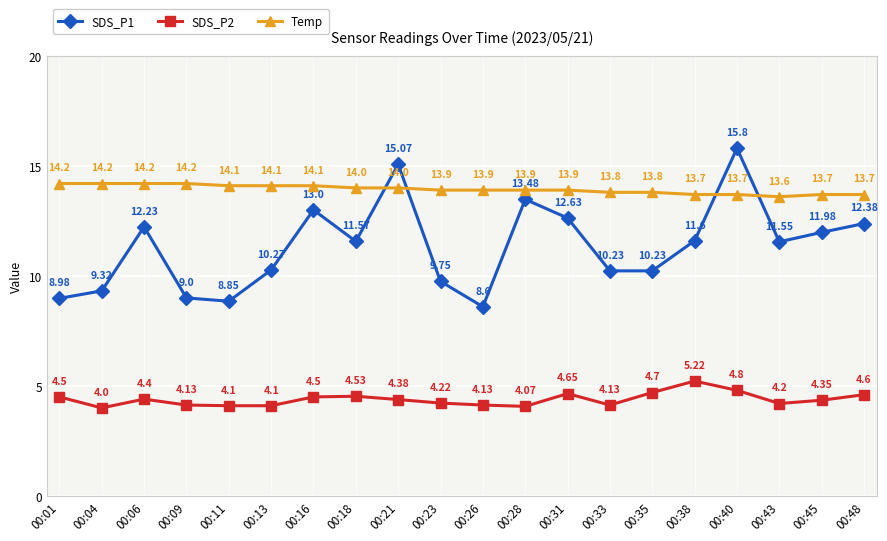

What is the value of the SDS_P1 point at the 14th from the left?

10.2